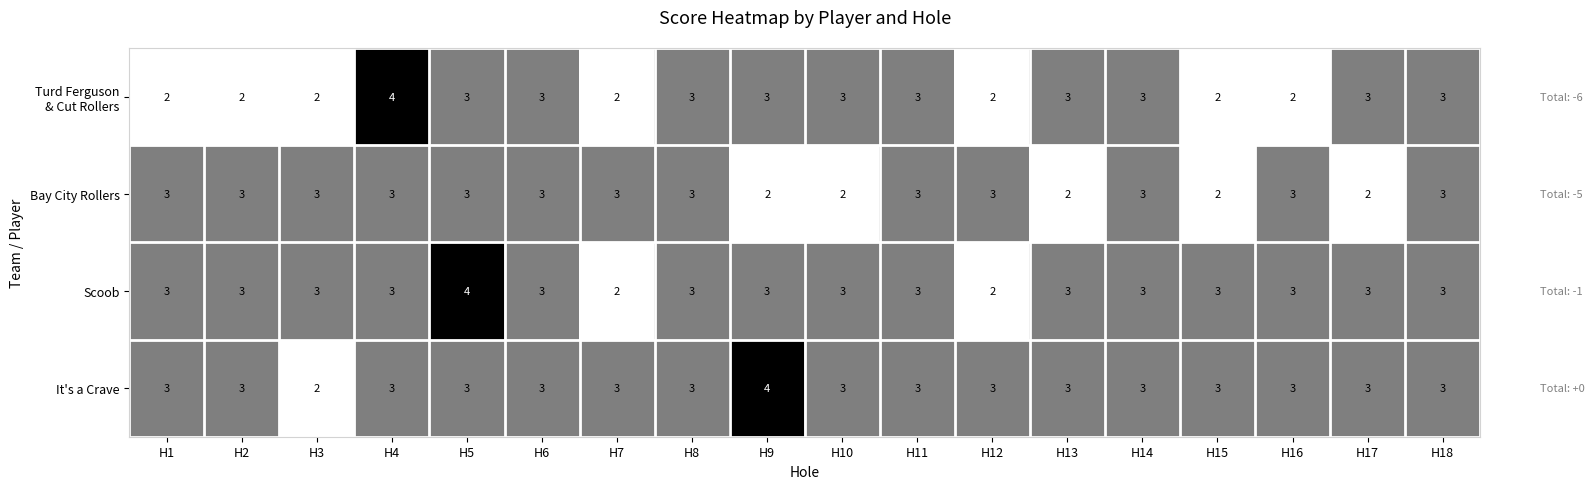

Is it true that It's a Crave equals 3 at H18?

True